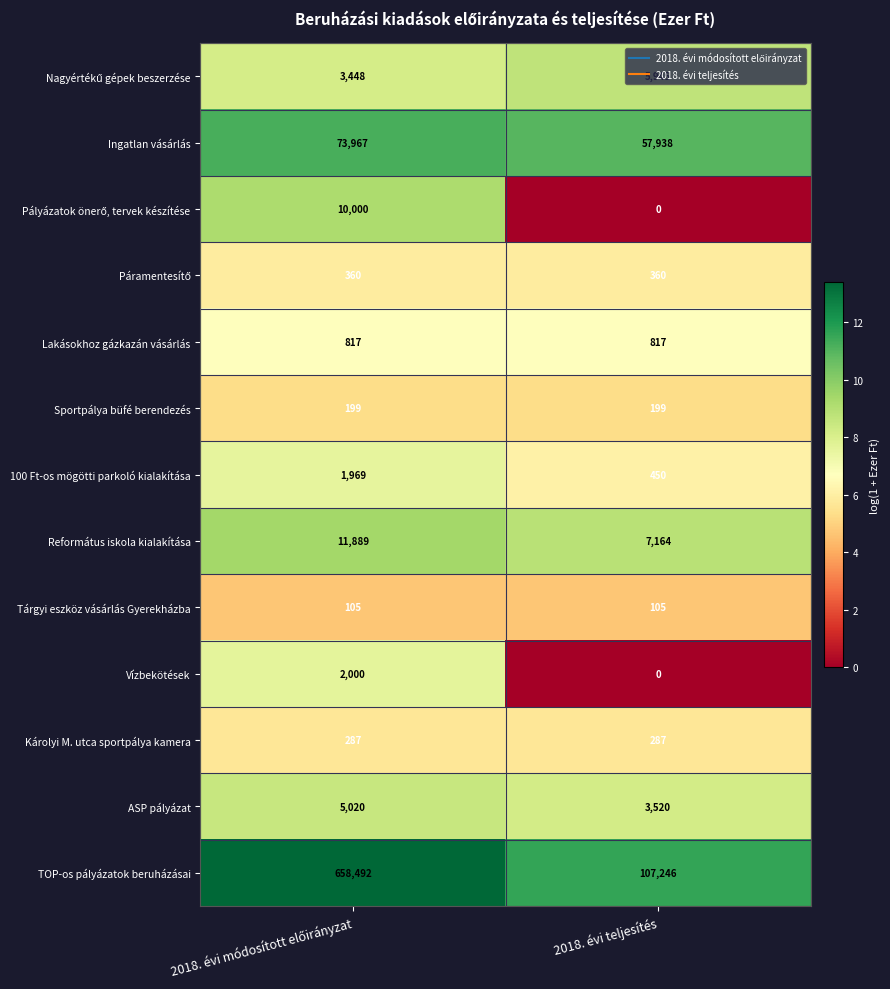

How many series are shown in this chart?

13